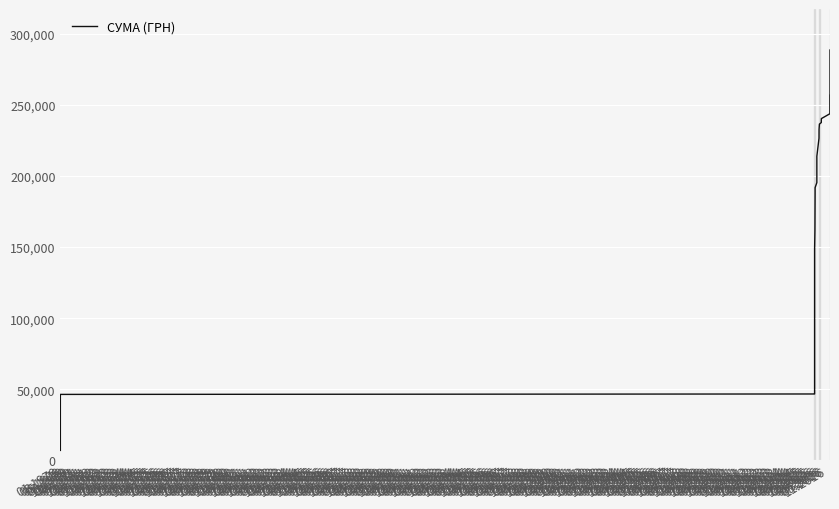

What is the label of the 4th point from the right?

01.1976